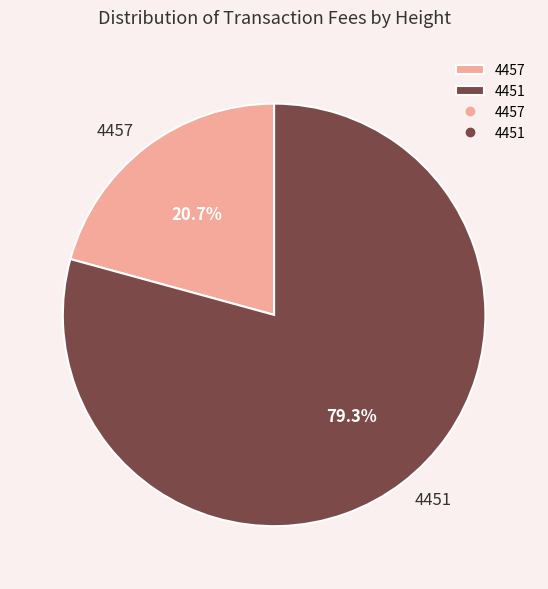

What is the ratio of the value at 4451 to the value at 4457?

3.8